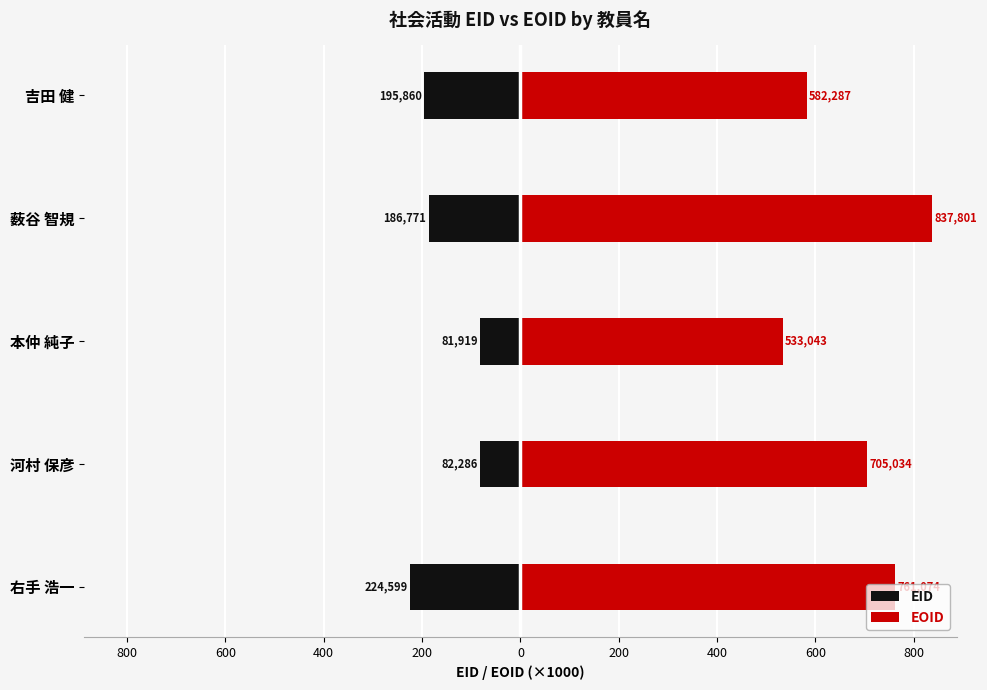

Are the bars grouped side by side (vs. stacked)?

Yes